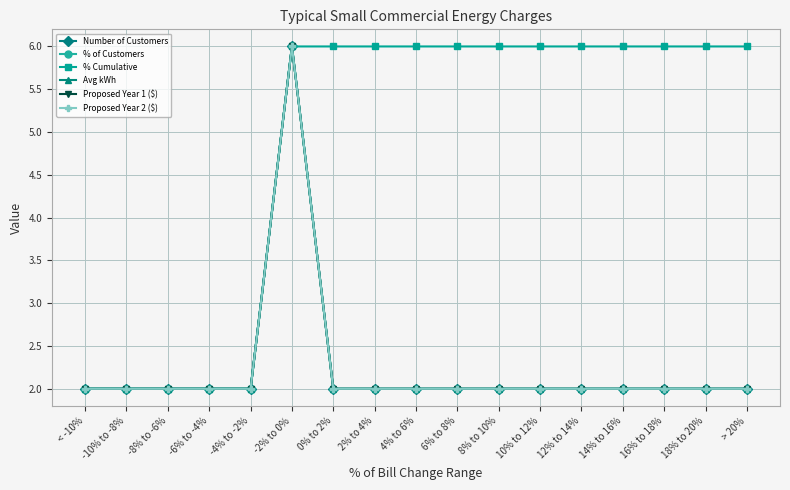

Which label corresponds to the smallest value in the chart?

< -10%